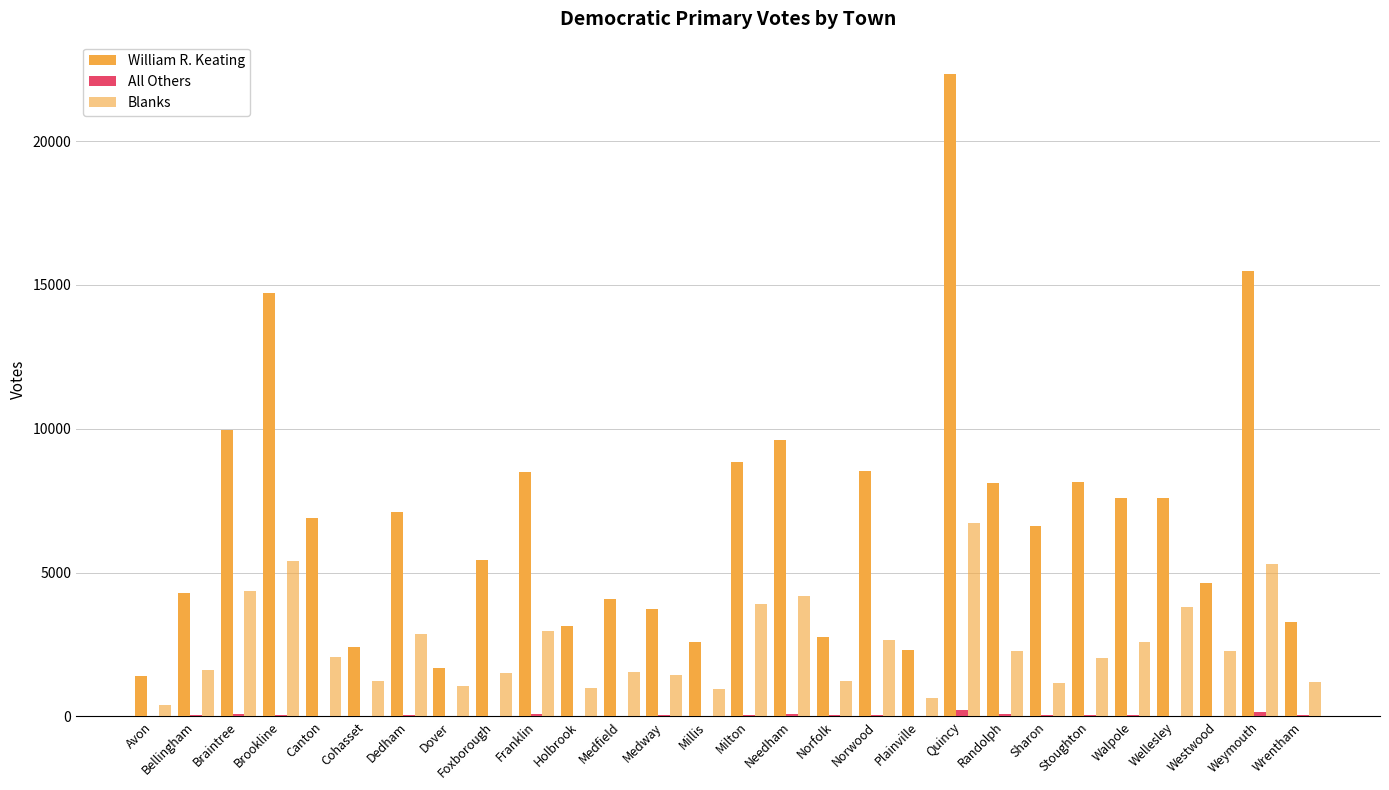

How many groups of bars are there?

28